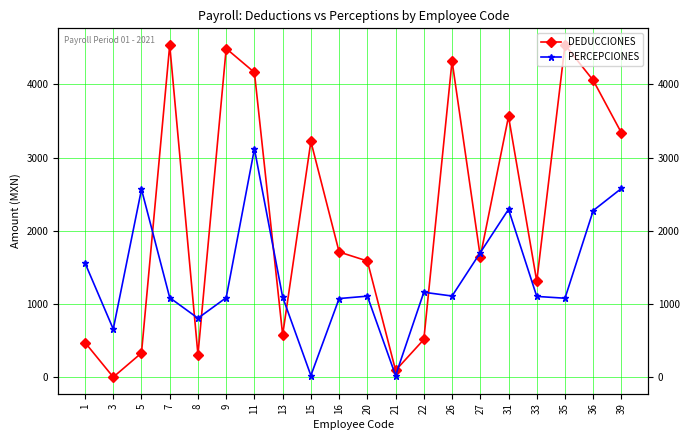

What is the total value across all series at 11?

7282.2